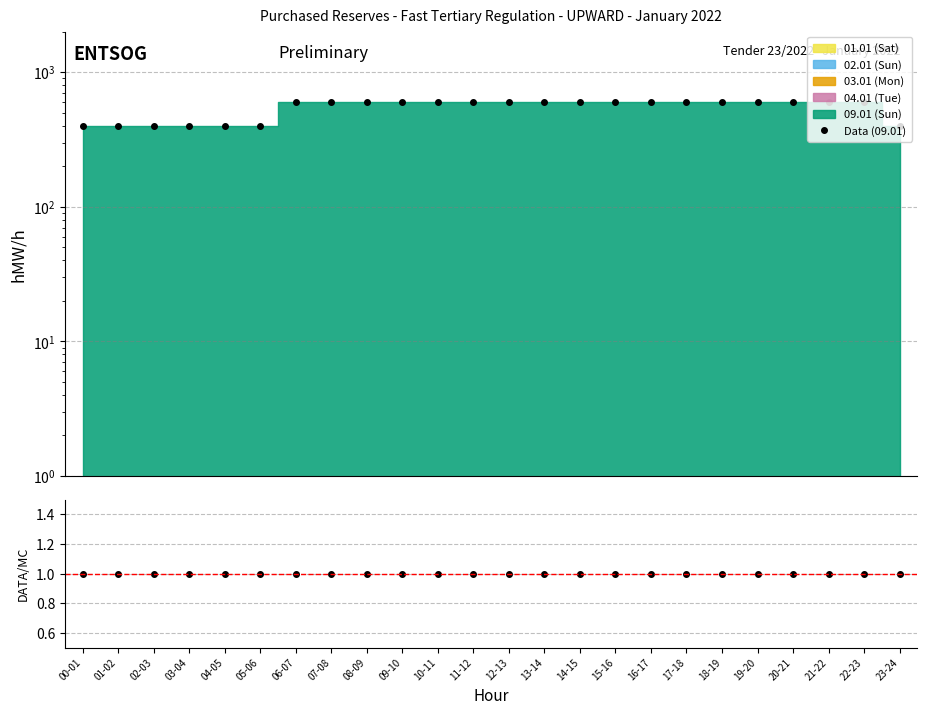

Is it true that Data (09.01) equals 600 at 18-19?

True